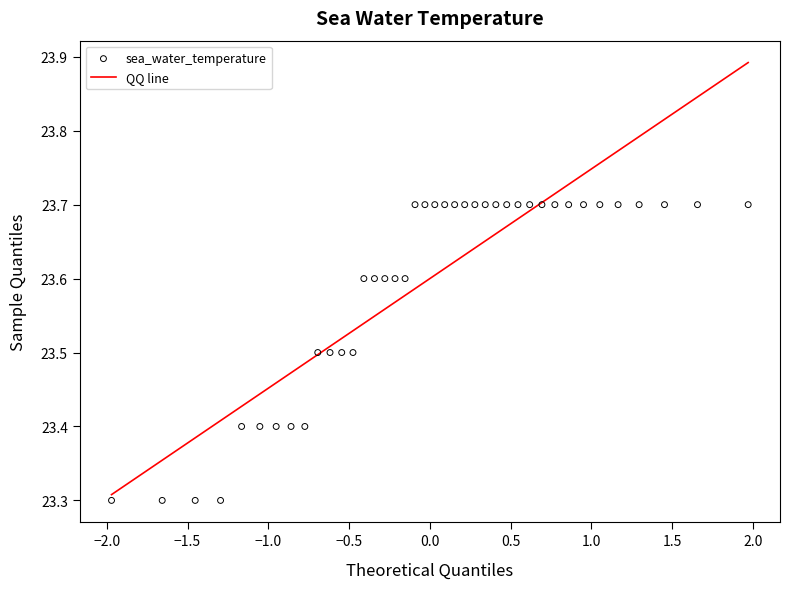

What is the range of Y values (max minus min)?

0.4